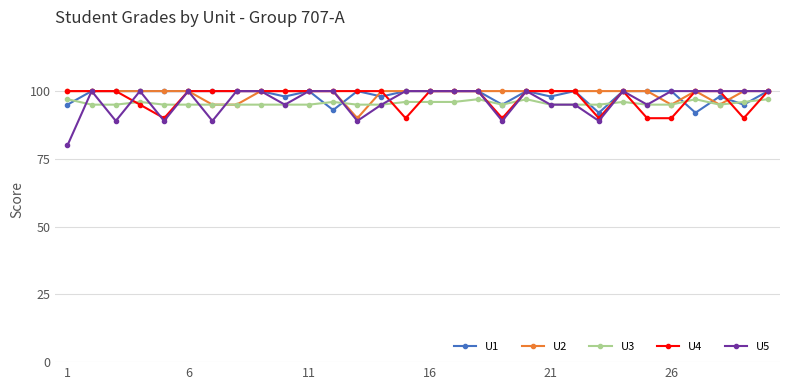

Which series has the largest range (max minus min)?

U5